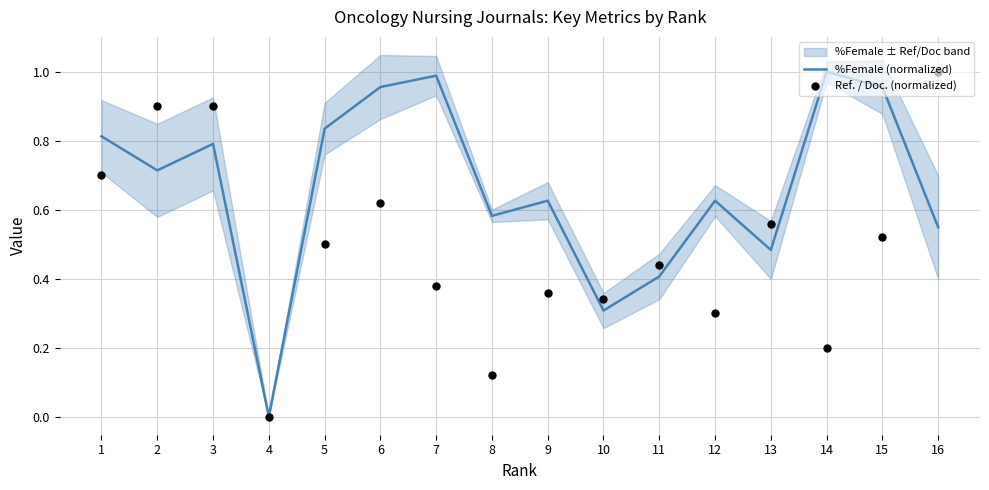

At how many categories does at least one series exceed 0?

15